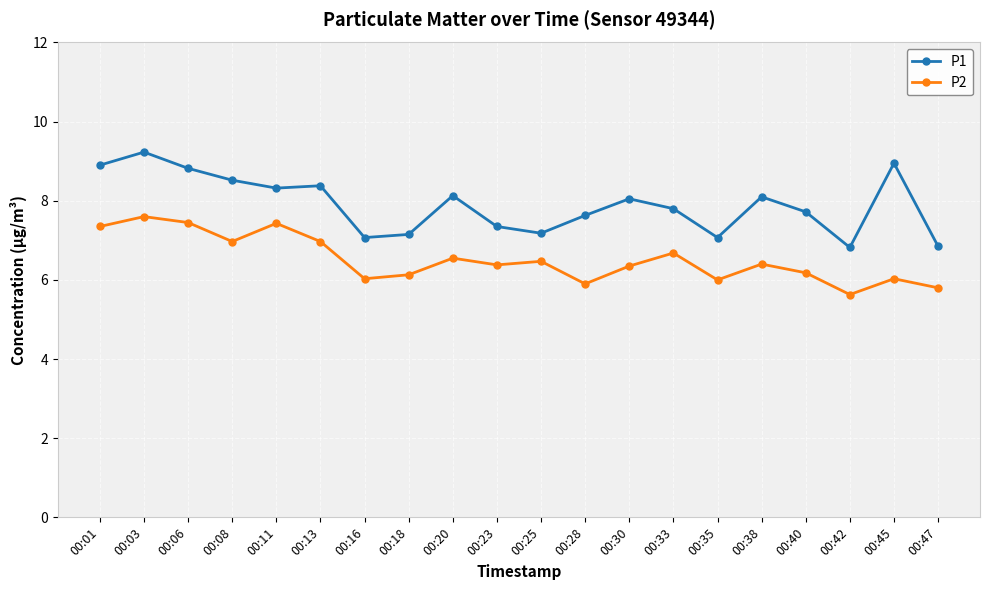

In P1, how many points are lower than both neighbors (excluding endpoints)?

5